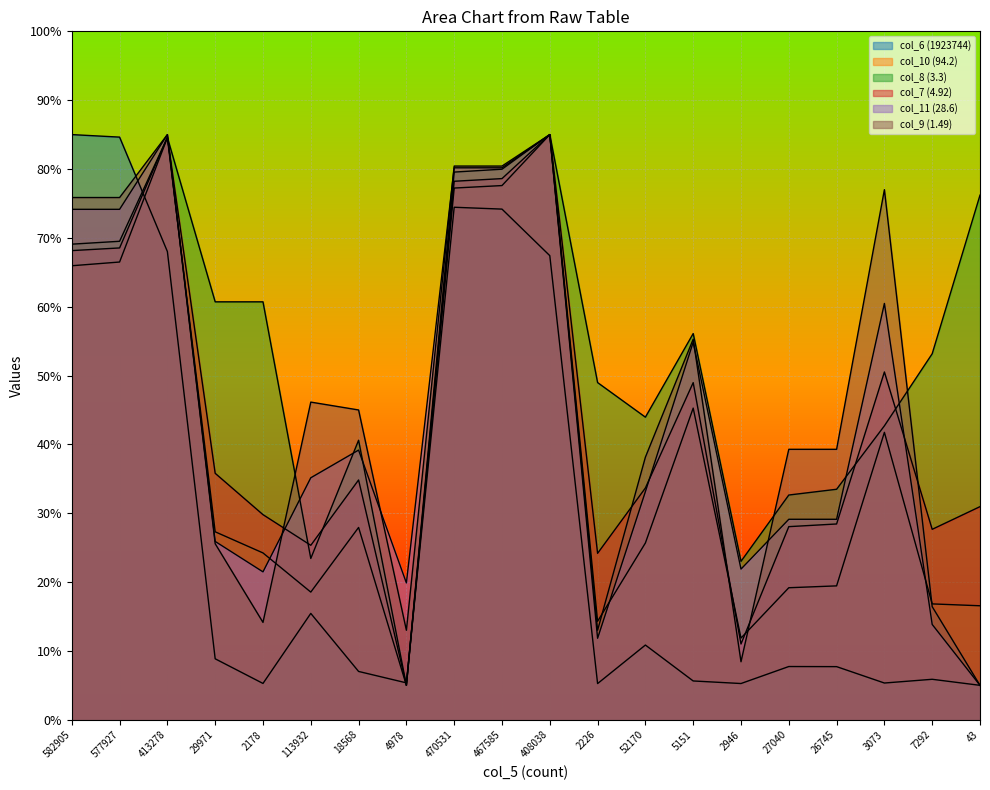

What is the label of the 17th point from the right?

29971